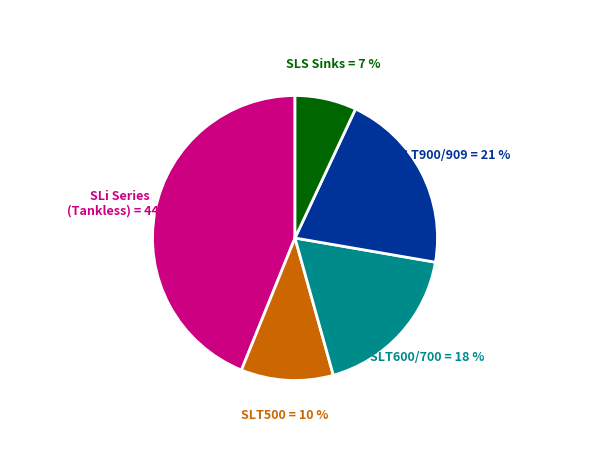

Is there a majority slice in this chart?

No